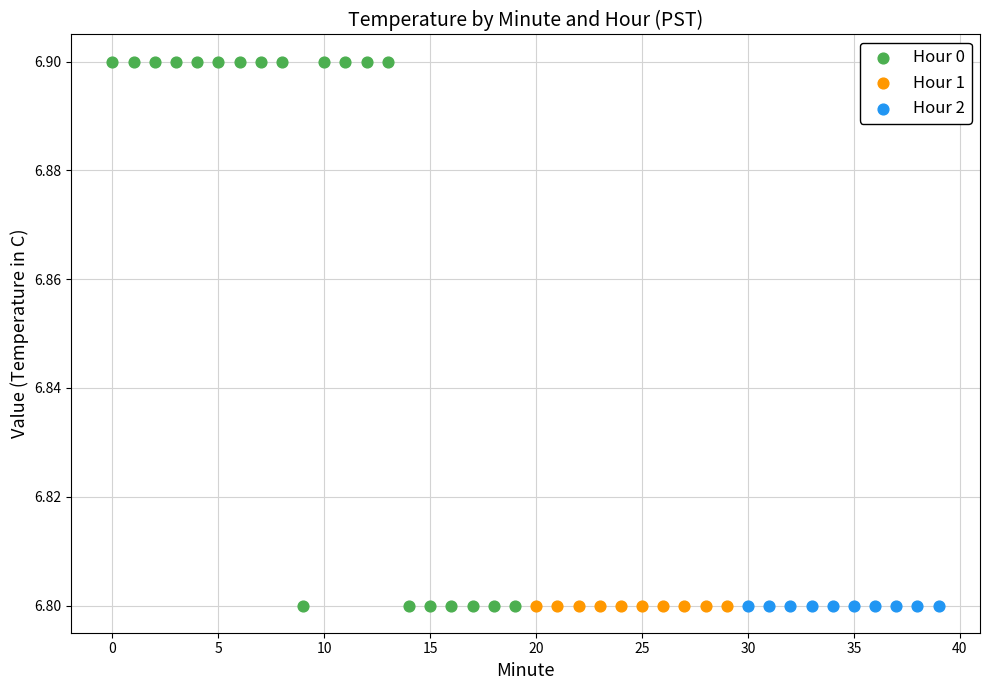

Which series contains the highest Y value?

Hour 0